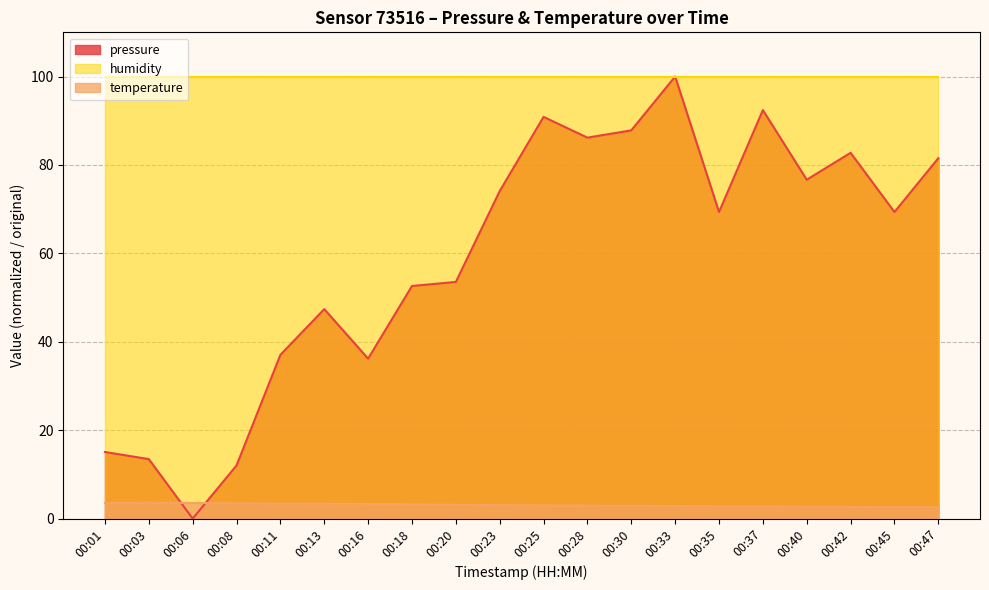

List the series in order of their overall mean, lowest first.

temperature, pressure, humidity